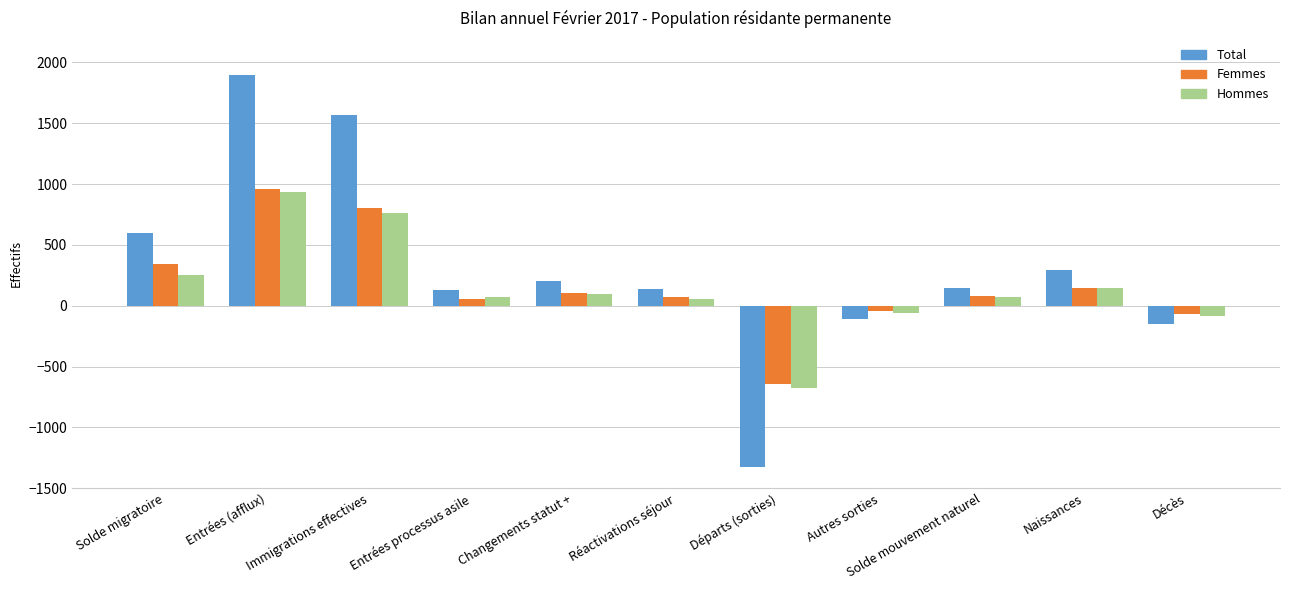

How many data points in Hommes are less than 74?

5